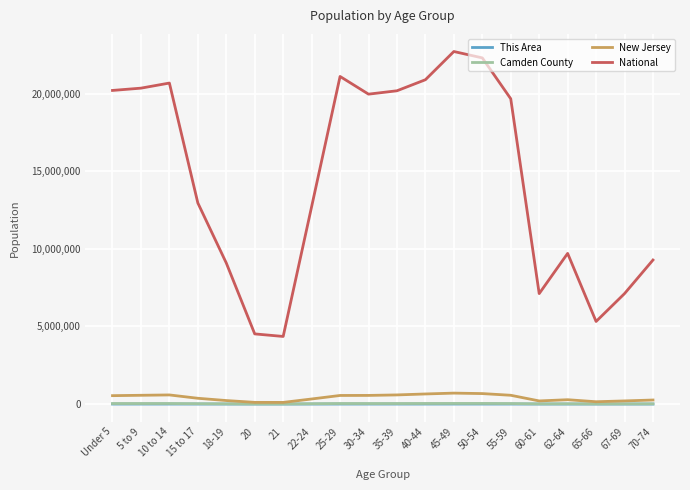

What is the difference between the This Area values at 65-66 and 22-24?

264